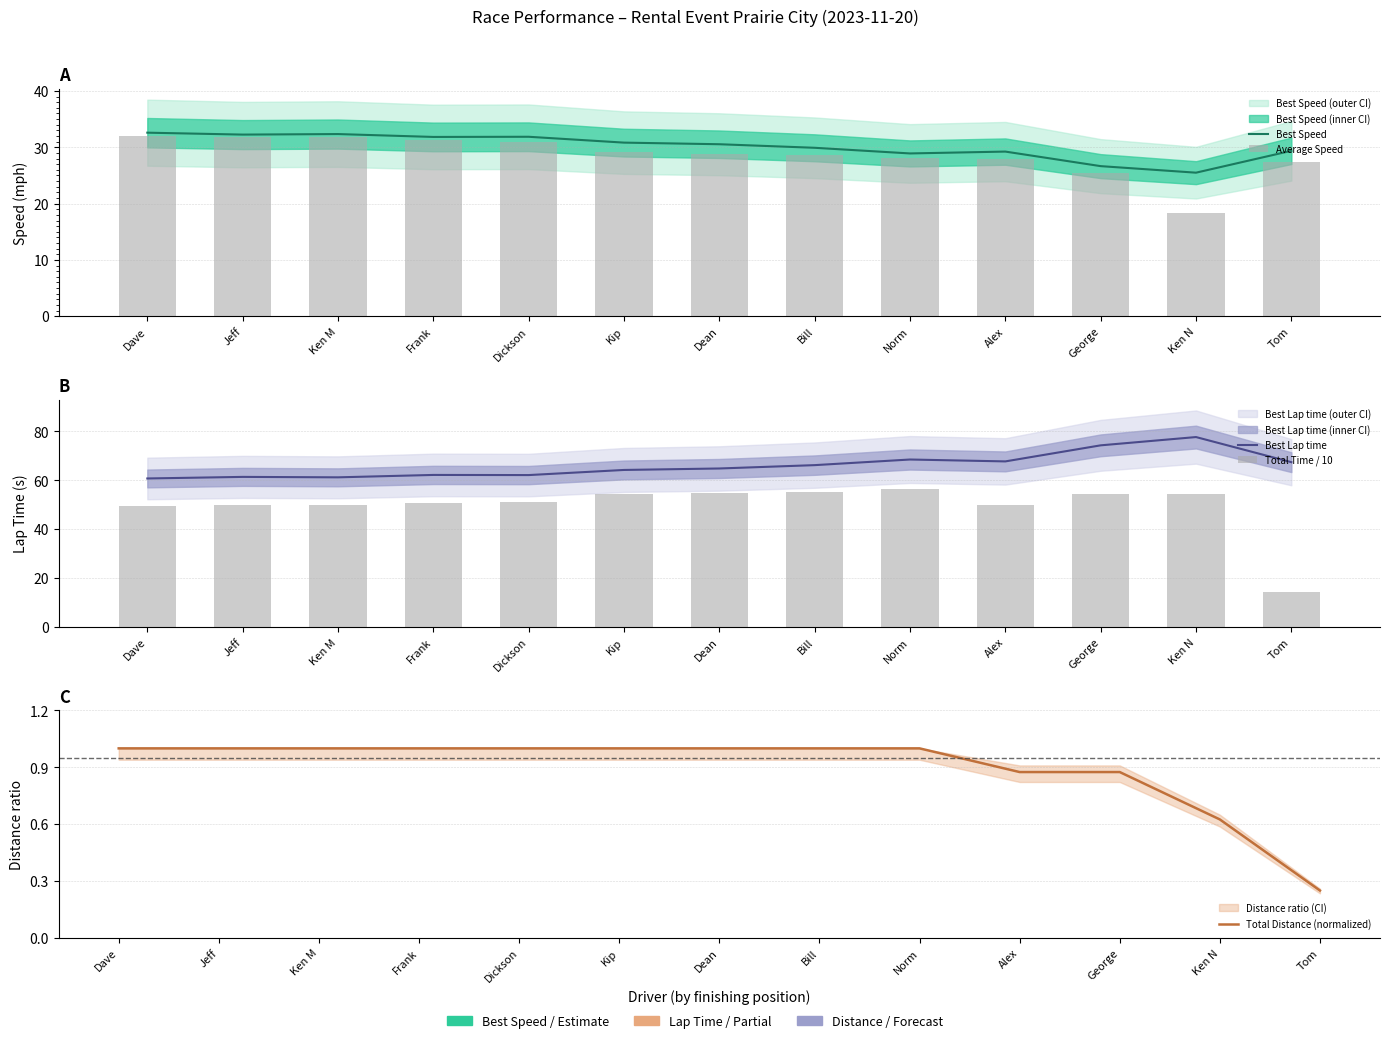

What is the difference between the second highest and second lowest values in the Total Time / 10 series?

5.8